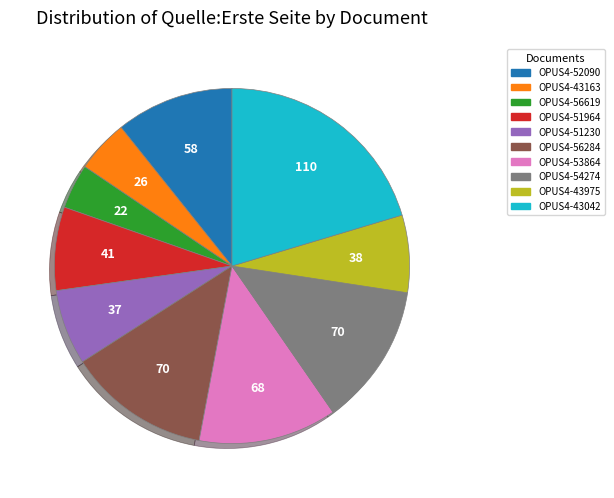

Approximately how many times larger is the value at OPUS4-43163 compared to OPUS4-43975?

0.7